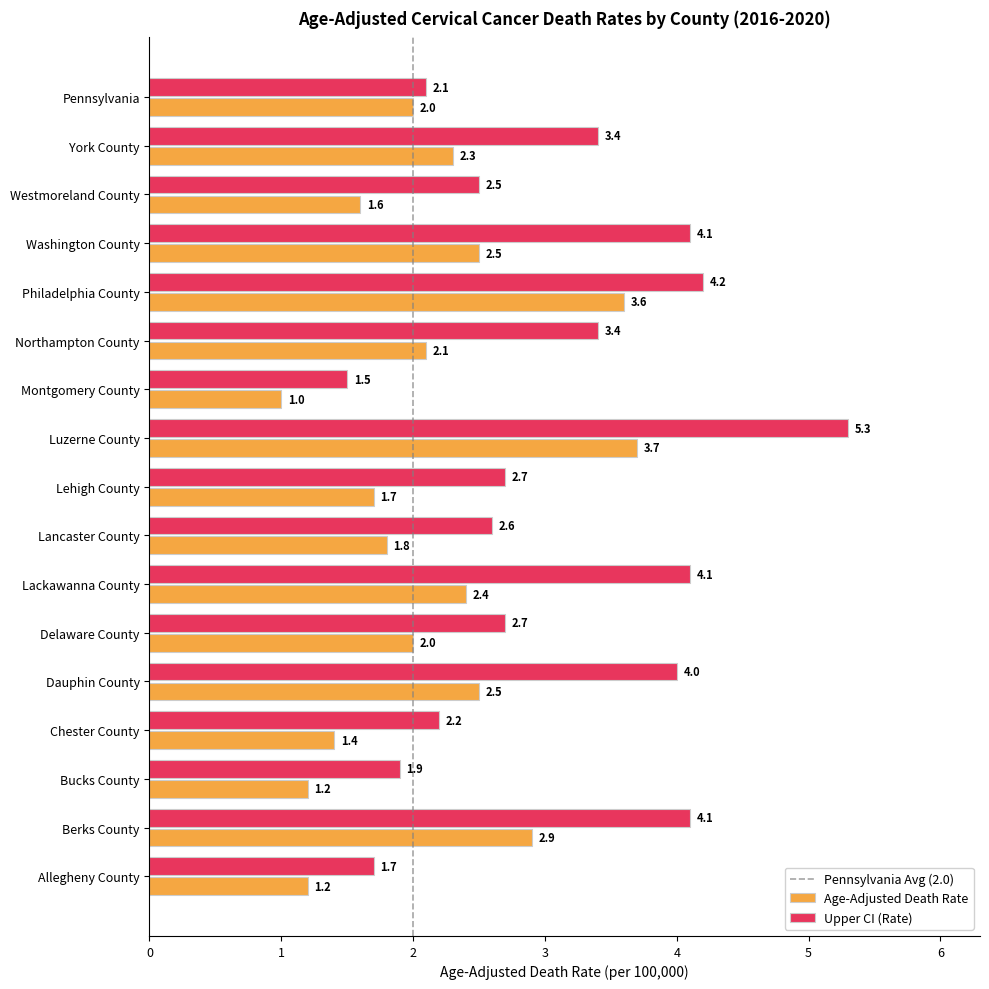

Which series has the largest total across all categories?

Upper CI (Rate)